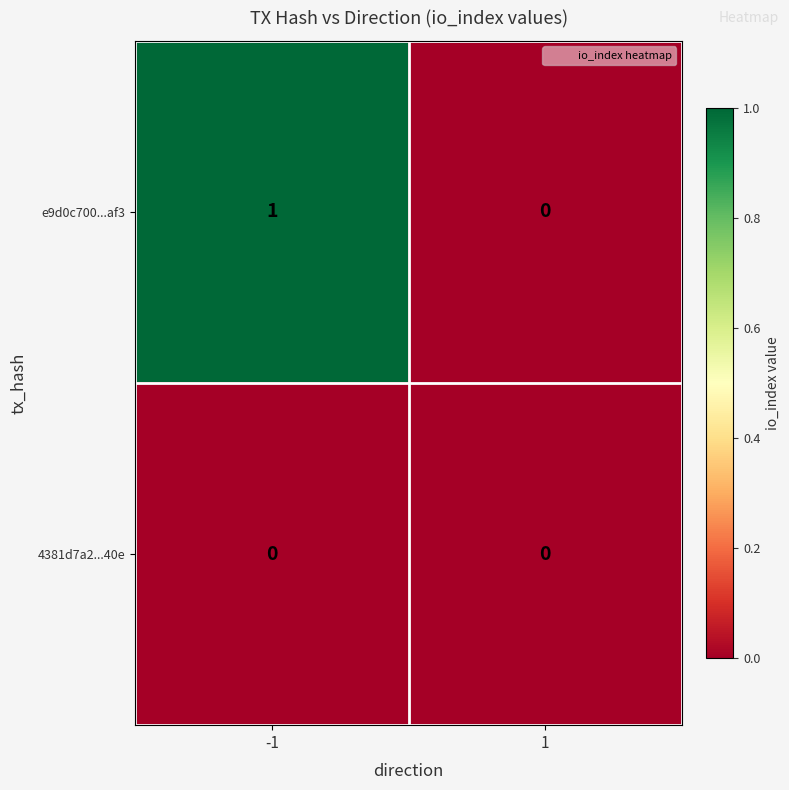

Which series changed the most between -1 and 1?

e9d0c700...af3